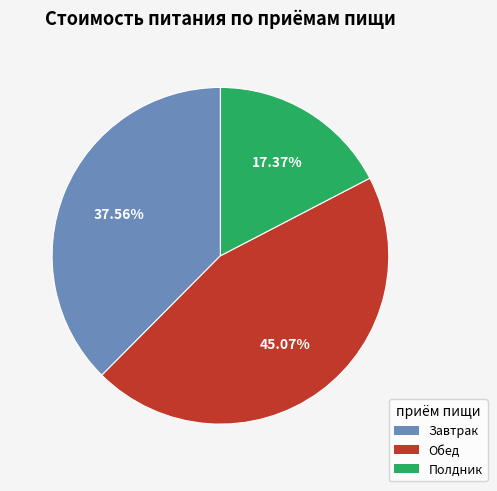

The Обед slice represents 56% of the pie. True or false?

False